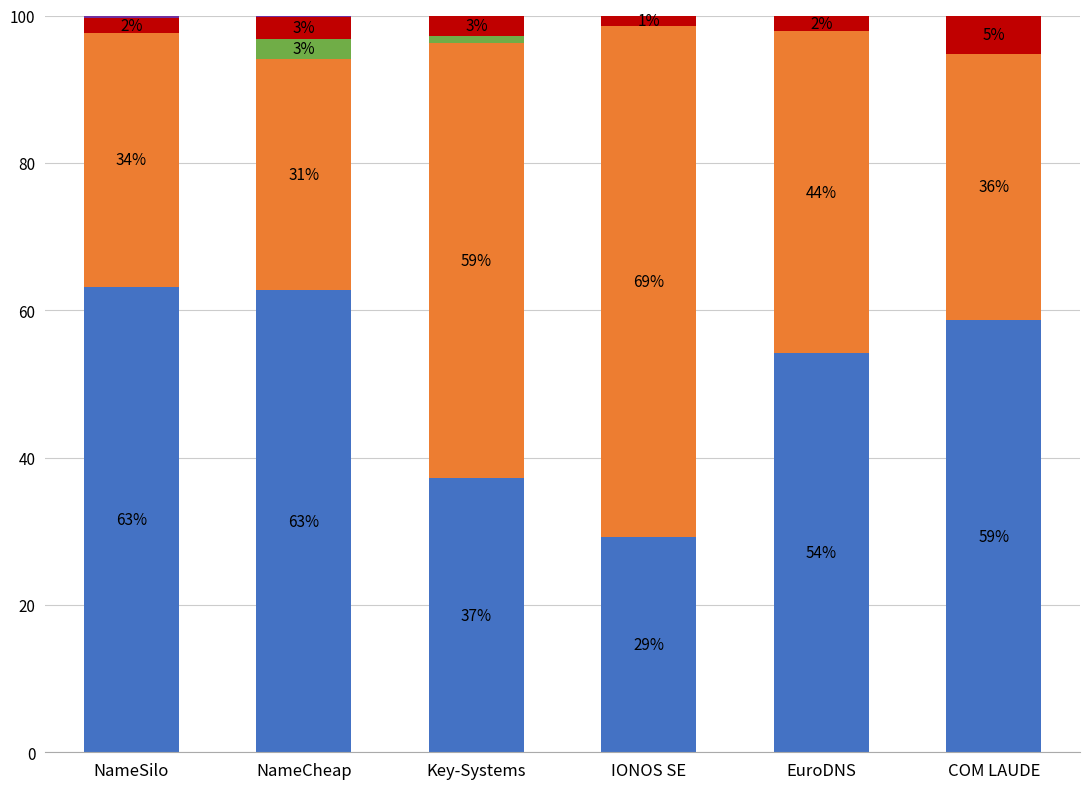

The total-nameservers series shows 21.5 at IONOS SE. True or false?

False